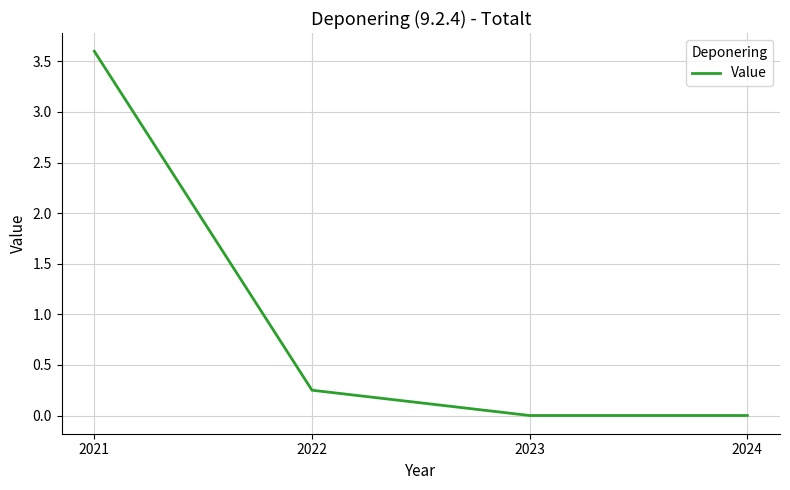

Which category has the highest value across all series?

2021